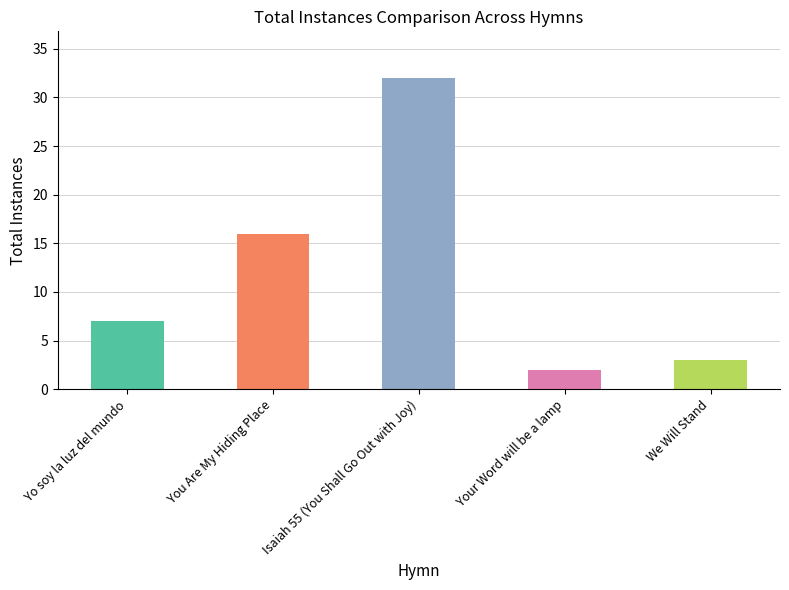

List the labels in order of value, largest first.

Isaiah 55 (You Shall Go Out with Joy), You Are My Hiding Place, Yo soy la luz del mundo, We Will Stand, Your Word will be a lamp